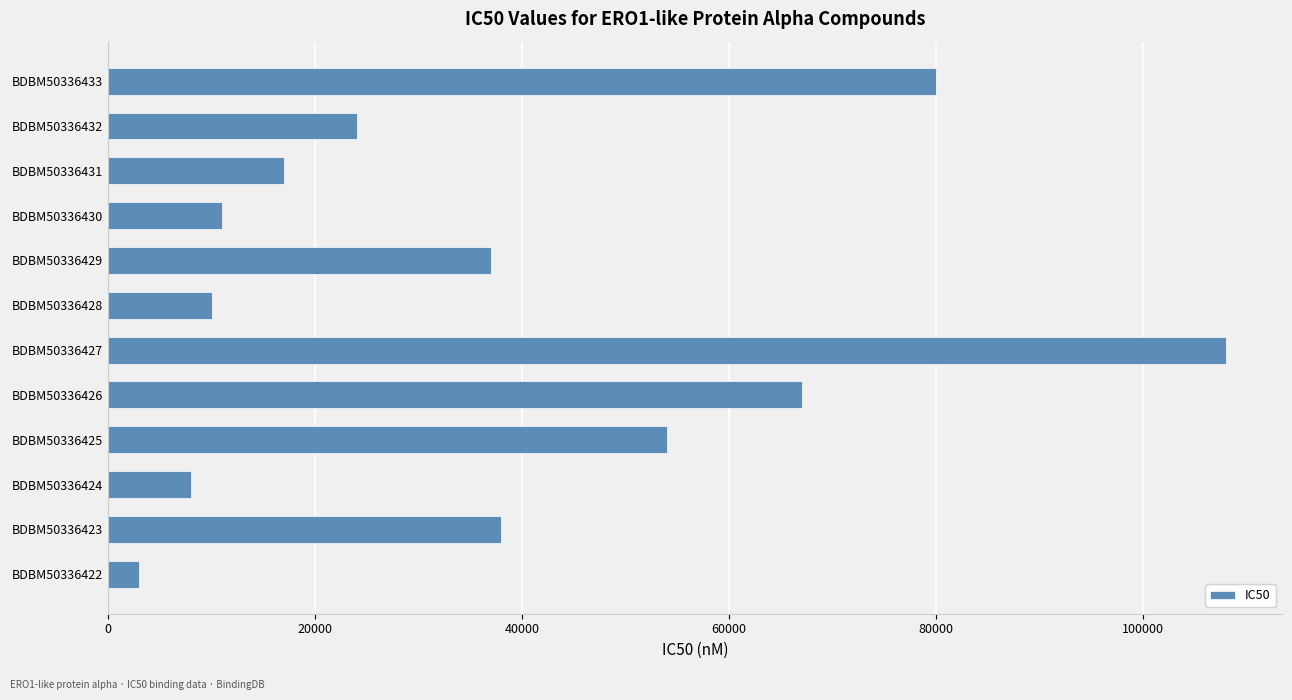

What value does the data have at BDBM50336432, to the nearest 100?

24000